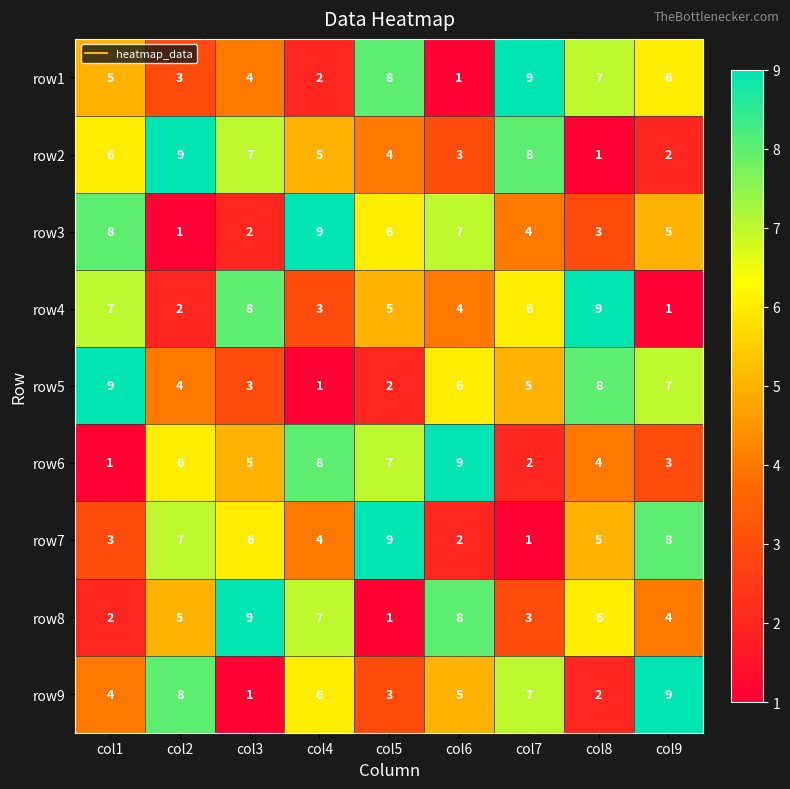

True or false: row1 has a value of 2 at col4.

True